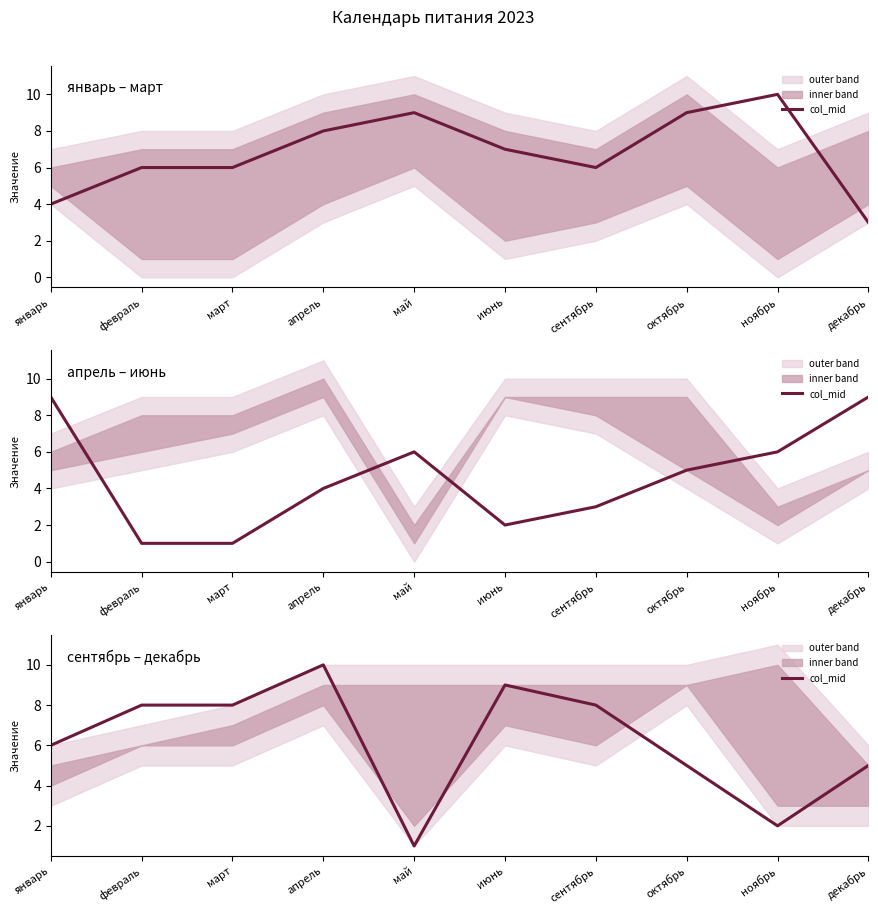

How many points are lower than both their immediate neighbors (excluding endpoints)?

2